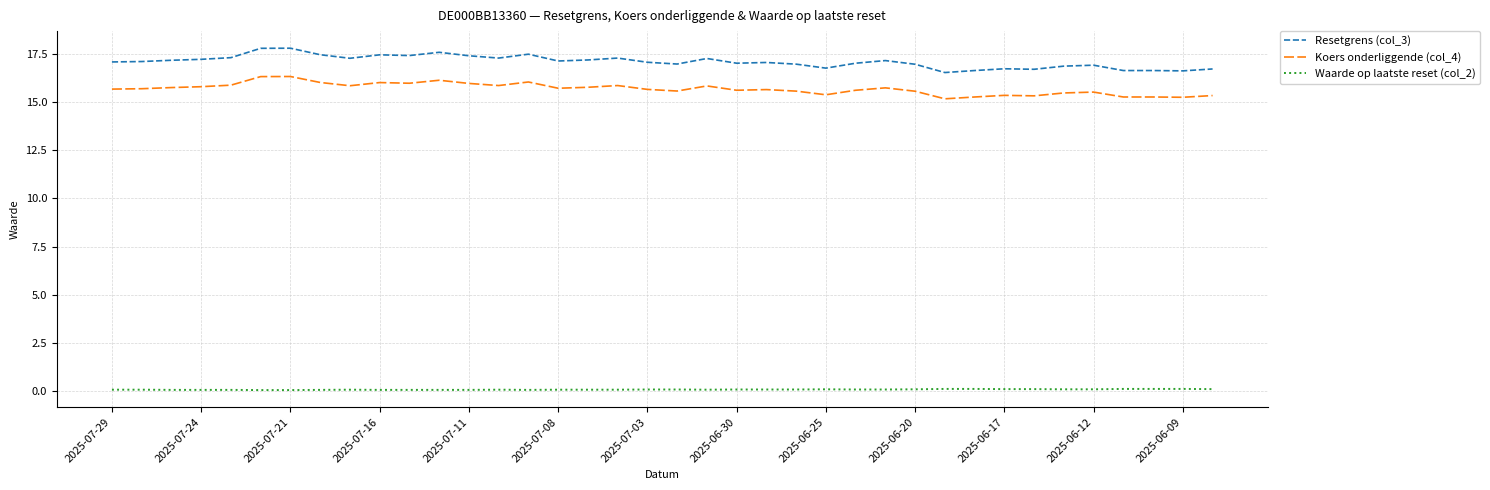

True or false: Koers onderliggende (col_4) and Resetgrens (col_3) intersect in this chart.

False